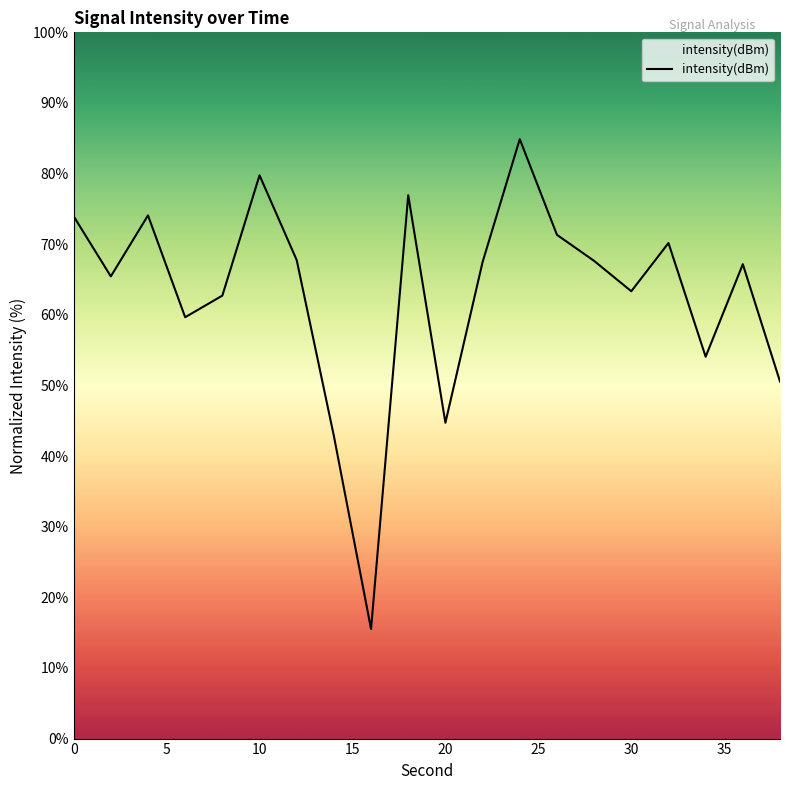

What is the minimum value shown in the chart?

15.5